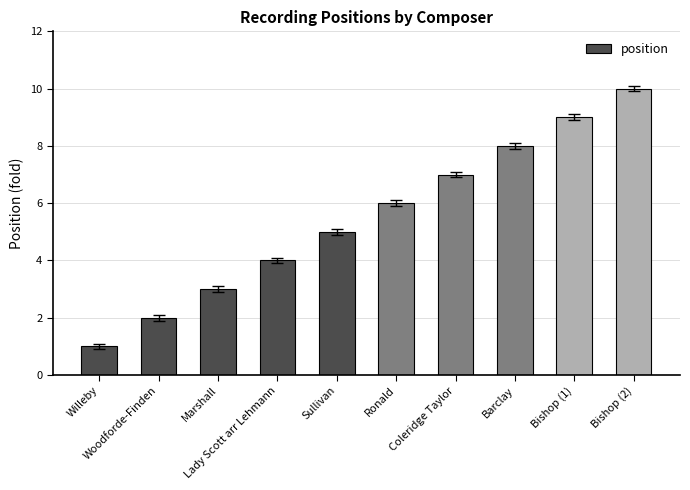

Reading left to right, list all the values displayed in this chart.

Willeby=1	Woodforde-Finden=2	Marshall=3	Lady Scott arr Lehmann=4	Sullivan=5	Ronald=6	Coleridge Taylor=7	Barclay=8	Bishop (1)=9	Bishop (2)=10